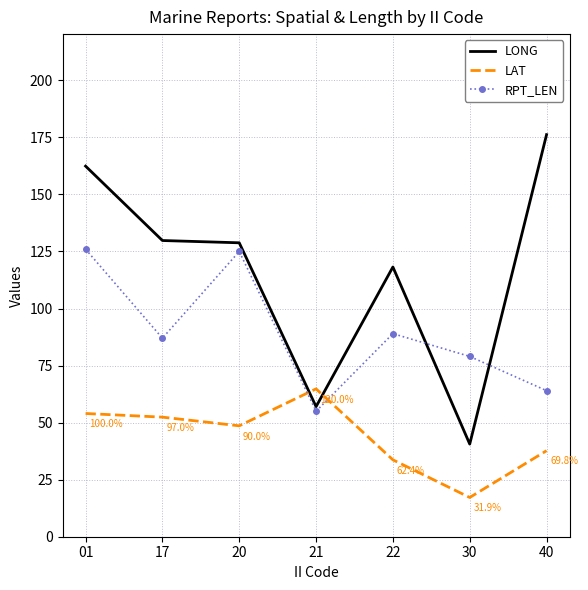

Between 22 and 40, which series saw the biggest shift?

LONG